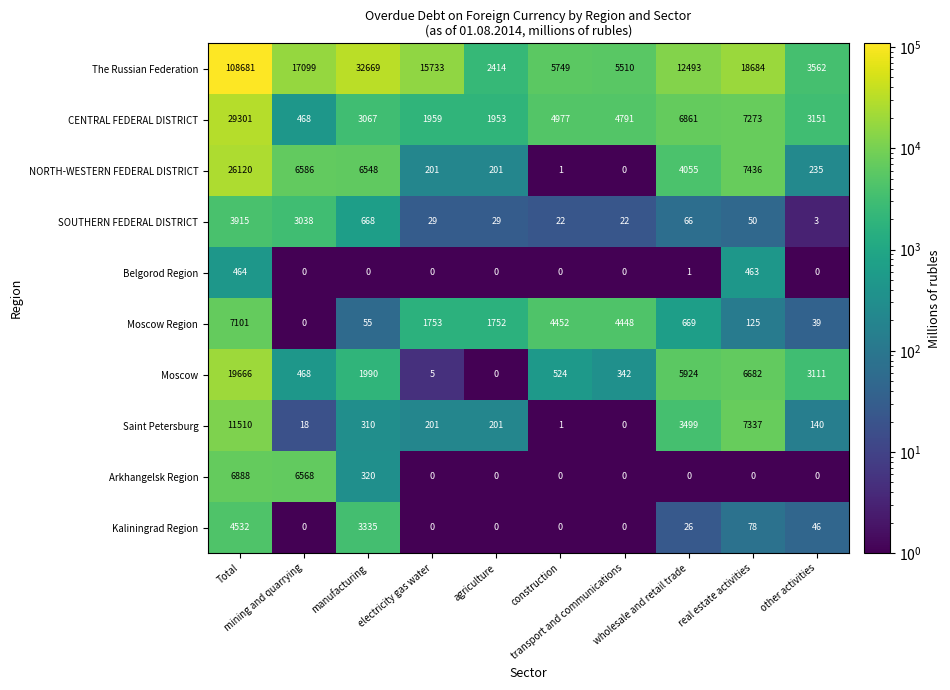

What is the difference between the maximum and minimum values in the Arkhangelsk Region series?

6888